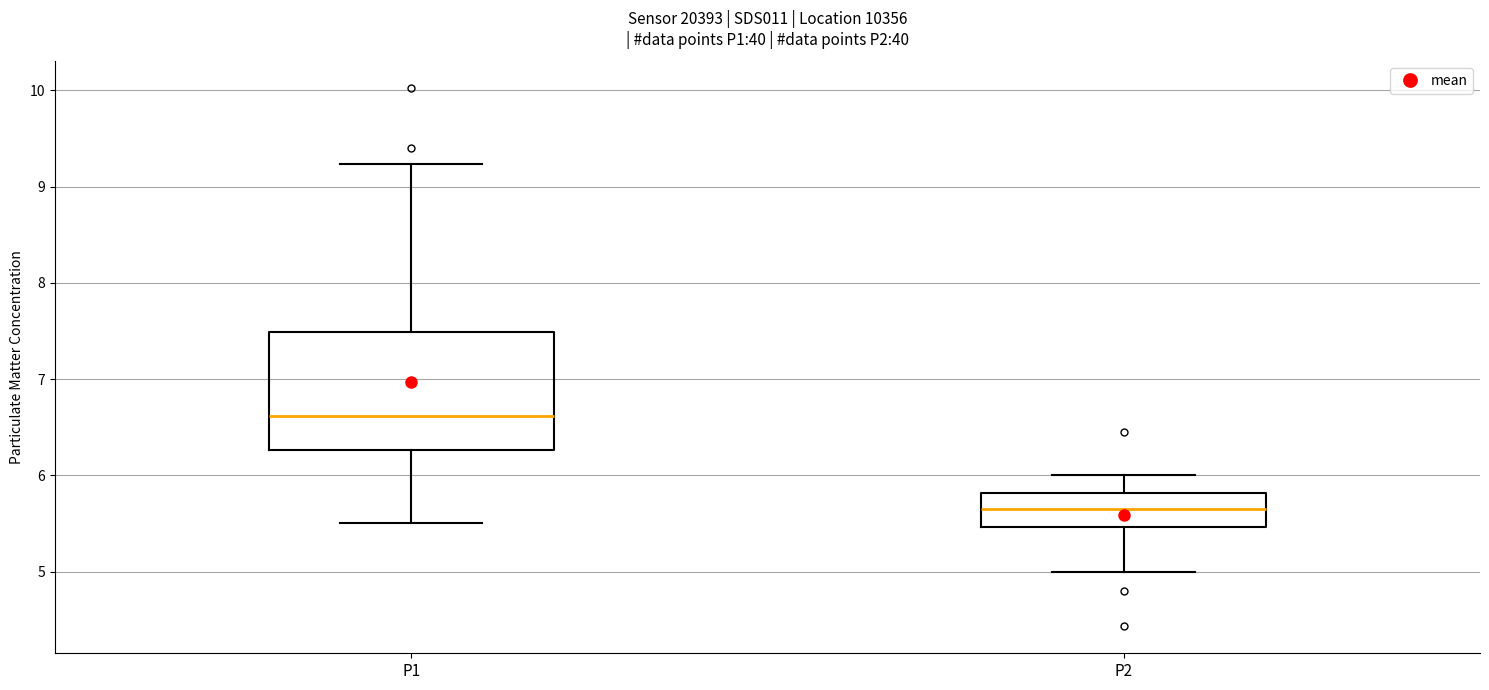

Which box has the highest median line?

P1